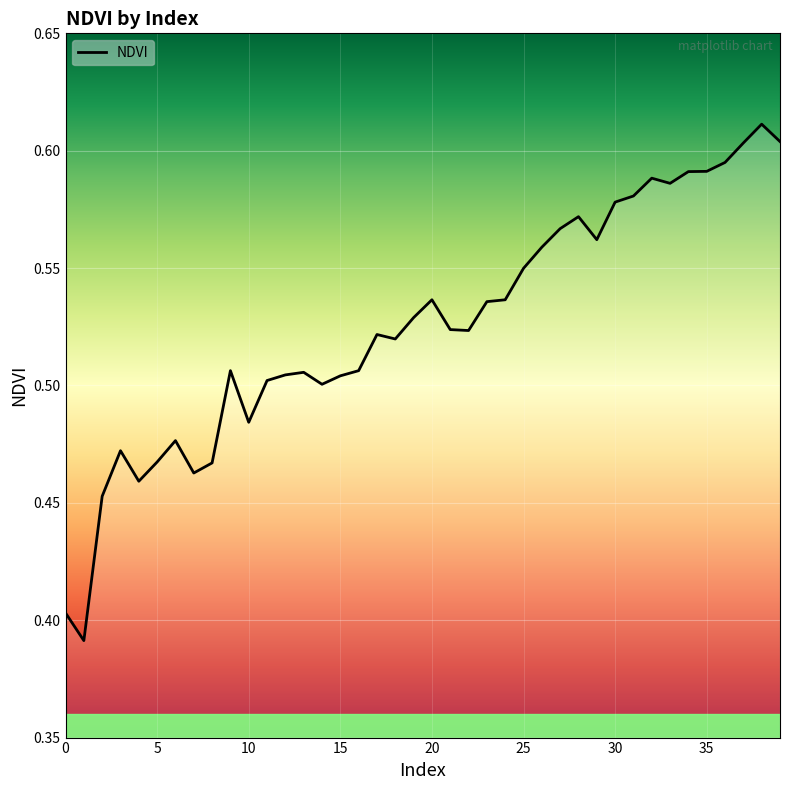

Reading left to right, list all the values displayed in this chart.

0.4	0.4	0.5	0.5	0.5	0.5	0.5	0.5	0.5	0.5	0.5	0.5	0.5	0.5	0.5	0.5	0.5	0.5	0.5	0.5	0.5	0.5	0.5	0.5	0.5	0.5	0.6	0.6	0.6	0.6	0.6	0.6	0.6	0.6	0.6	0.6	0.6	0.6	0.6	0.6